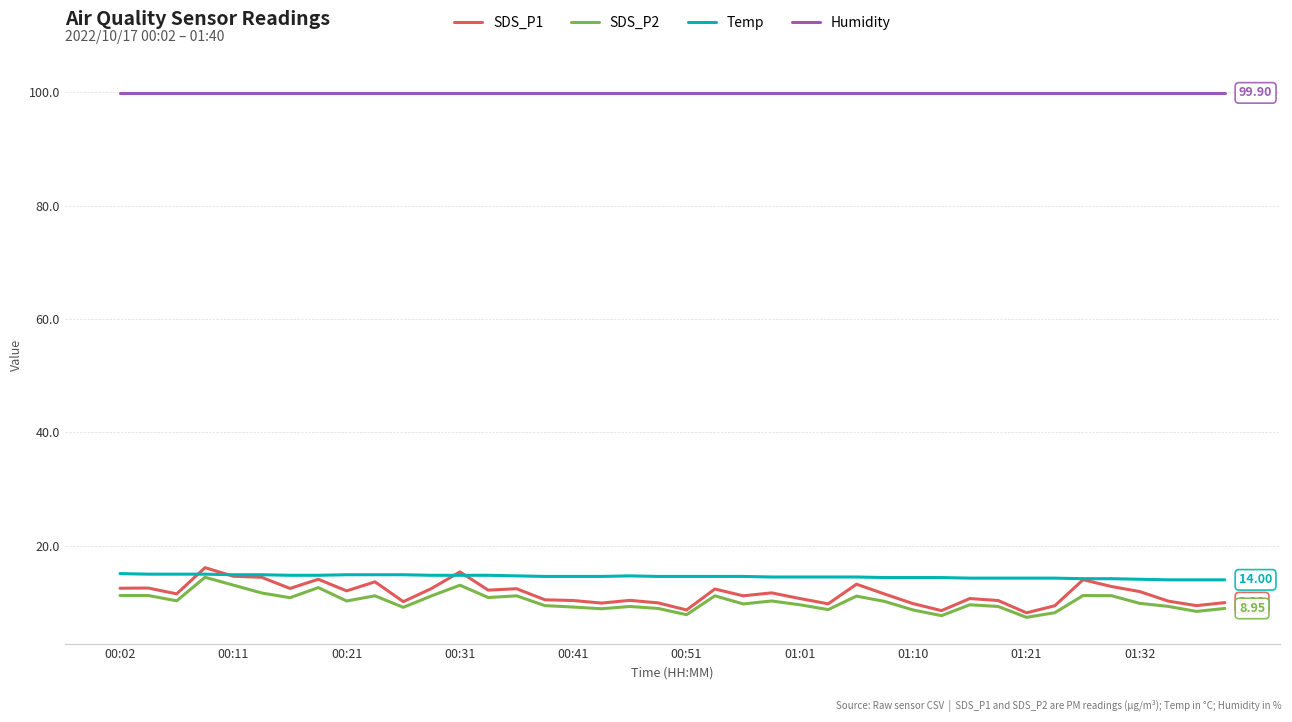

True or false: Temp and Humidity cross at least once.

False